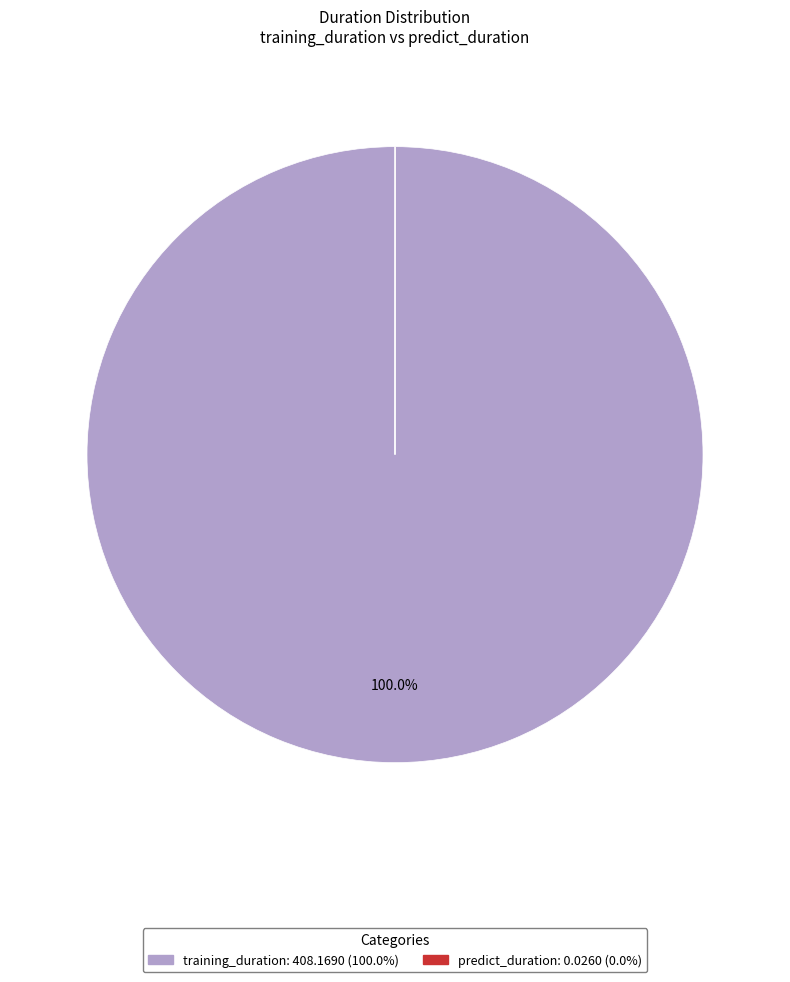

Which category has the biggest portion of the pie?

training_duration